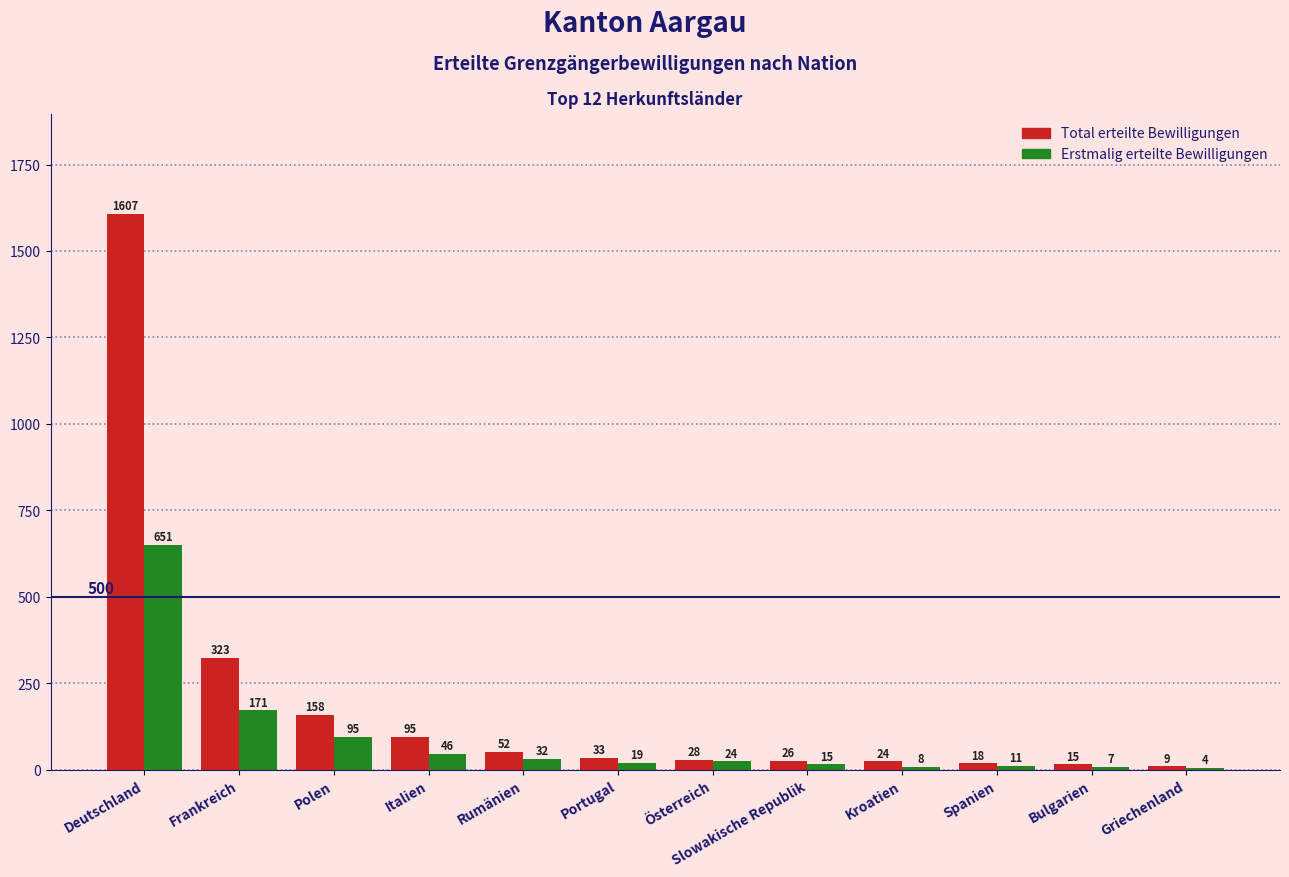

Which series changed the most between Italien and Österreich?

Total erteilte Bewilligungen